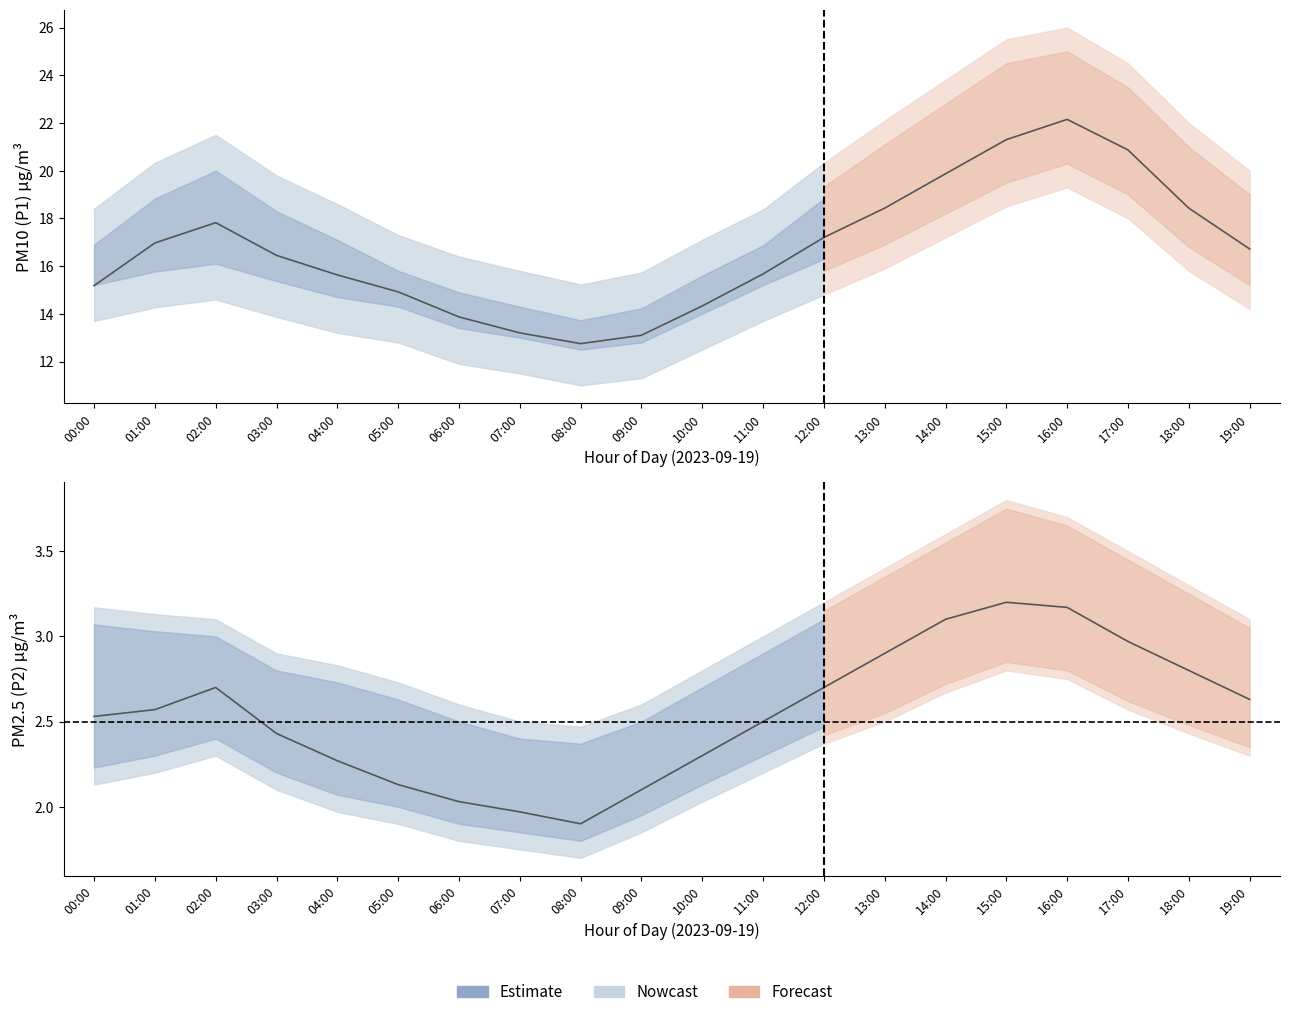

In P2_upper, how many points are higher than both neighbors (excluding endpoints)?

1